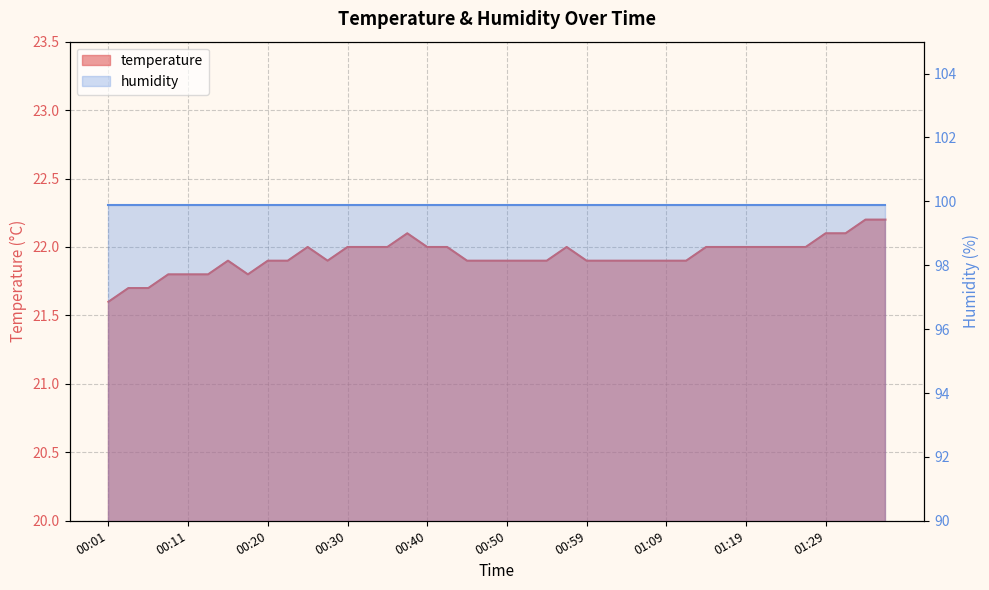

How many points are lower than both their immediate neighbors (excluding endpoints)?

2